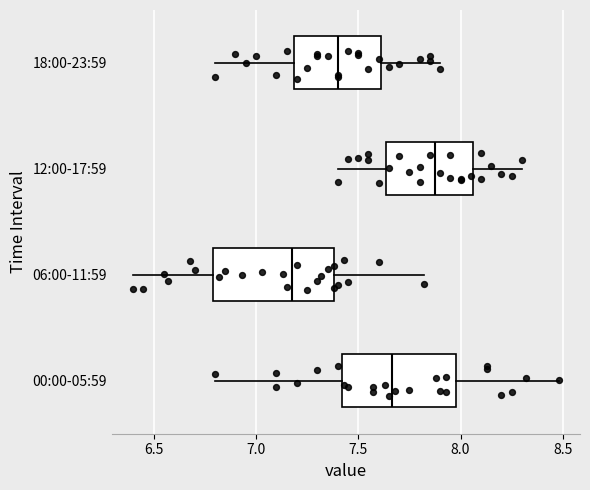

Reading bottom to top, transcribe this box plot: for each box, give where its median line is, the range the box spans, and where its two whiskers end, as read against the x-axis. The values are not printed on the chart, so give them approximately, as read against the axis.

00:00-05:59: median 7.65, box 7.40 to 8.00, whiskers 6.80 to 8.50
06:00-11:59: median 7.20, box 6.80 to 7.40, whiskers 6.40 to 7.80
12:00-17:59: median 7.90, box 7.65 to 8.05, whiskers 7.40 to 8.30
18:00-23:59: median 7.40, box 7.20 to 7.60, whiskers 6.80 to 7.90